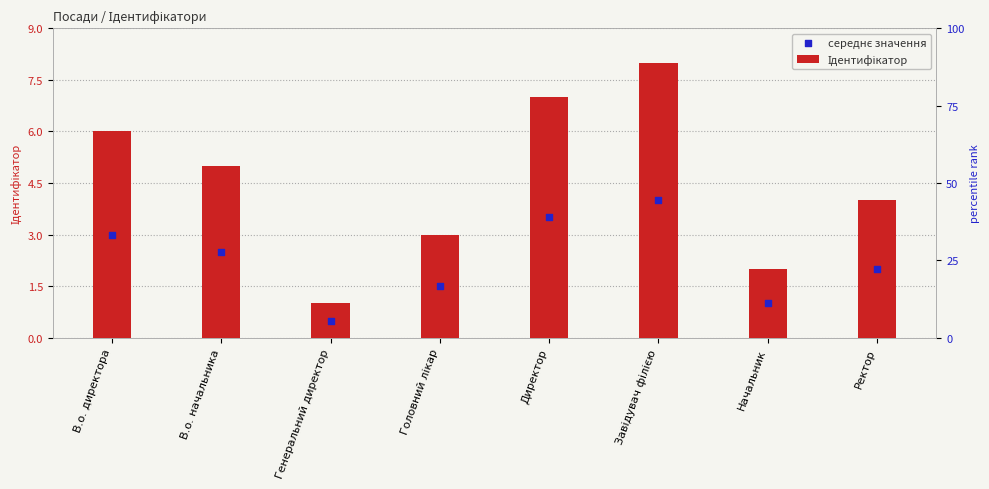

Which series has the largest total across all categories?

Ідентифікатор